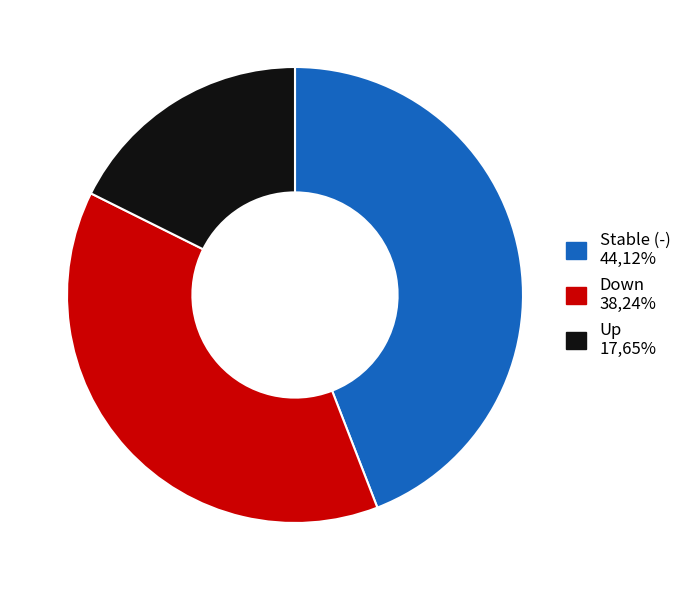

Is there a majority slice in this chart?

No